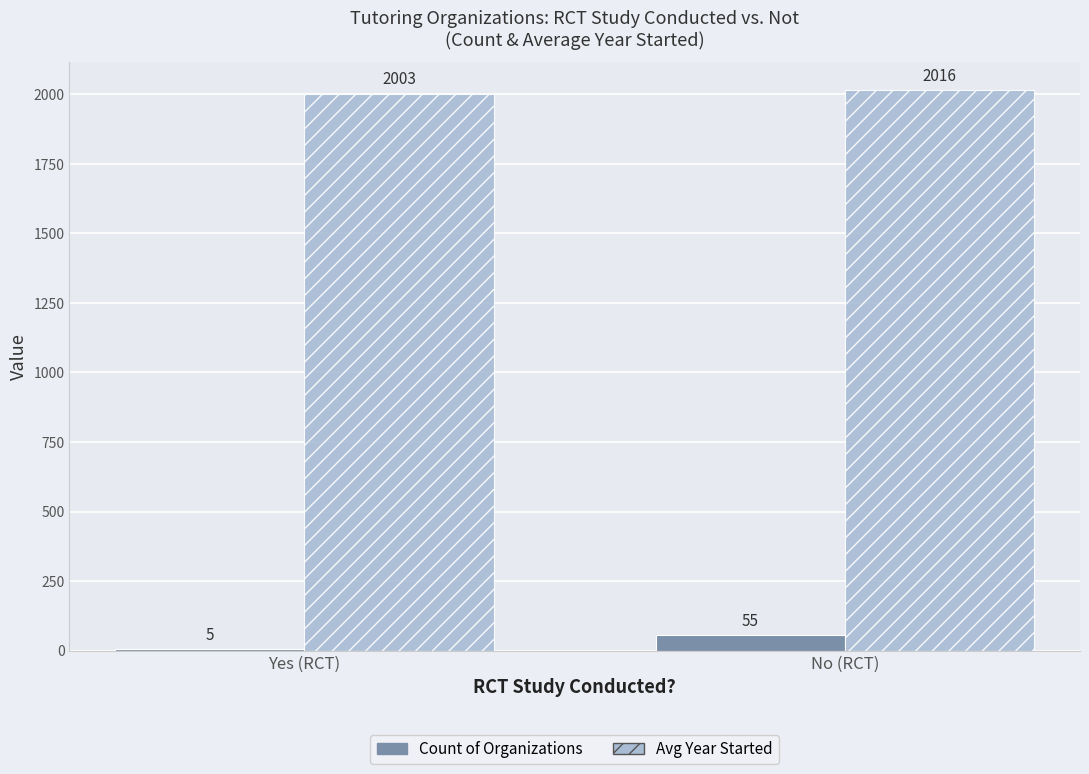

Which series changed the most between Yes (RCT) and No (RCT)?

Count of Organizations